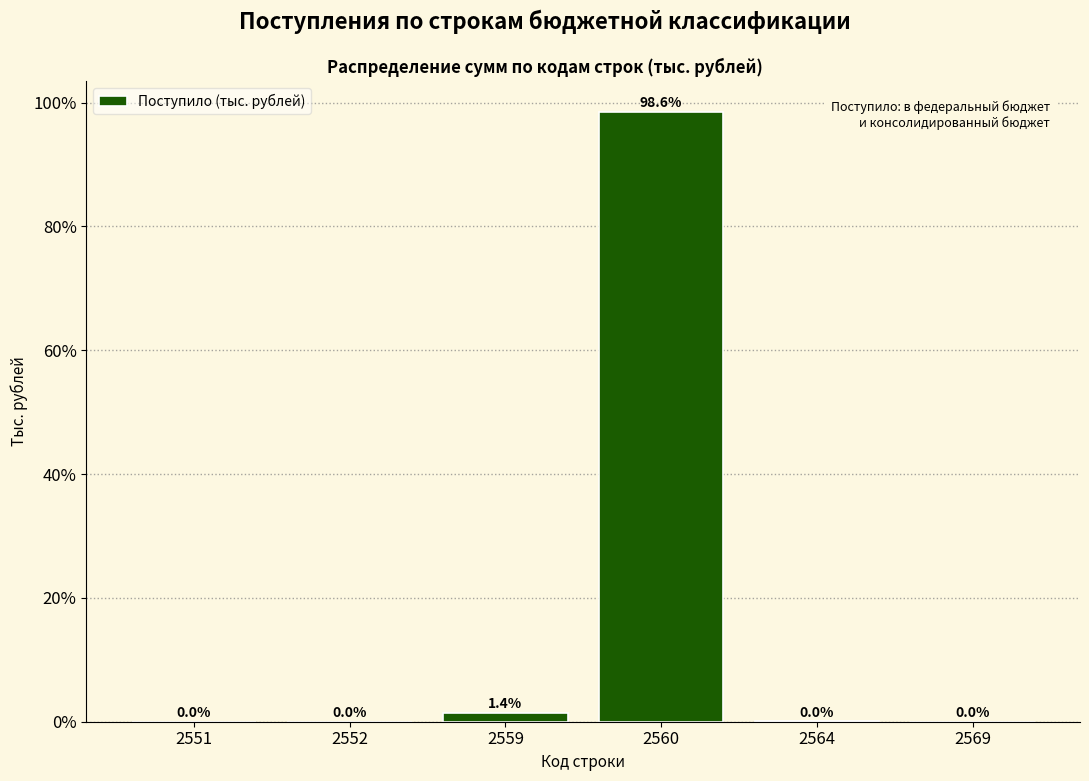

What is the sum of the values at 2564 and 2559?

1.4